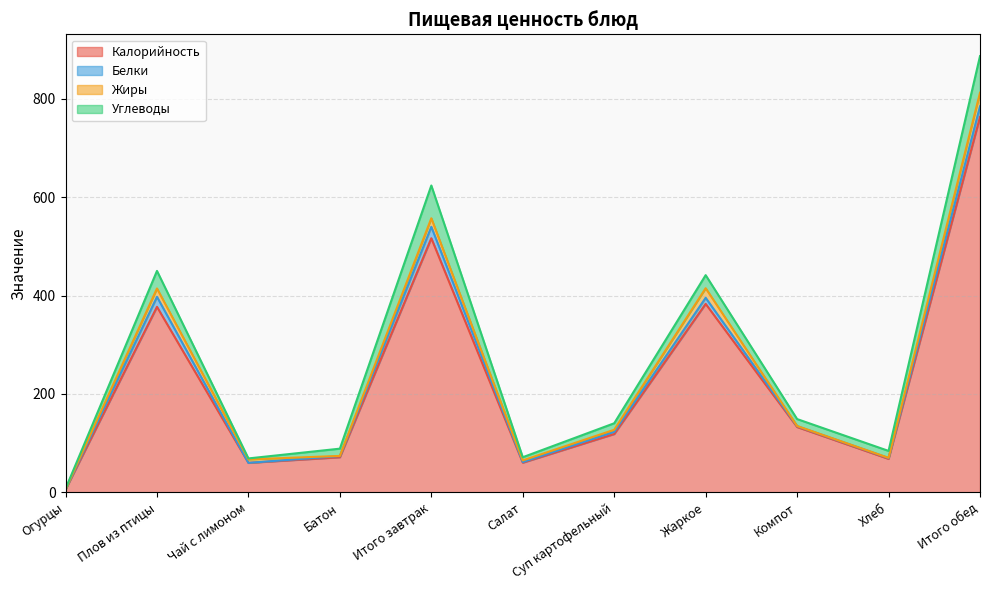

What is the sum of all Белки values?

89.3